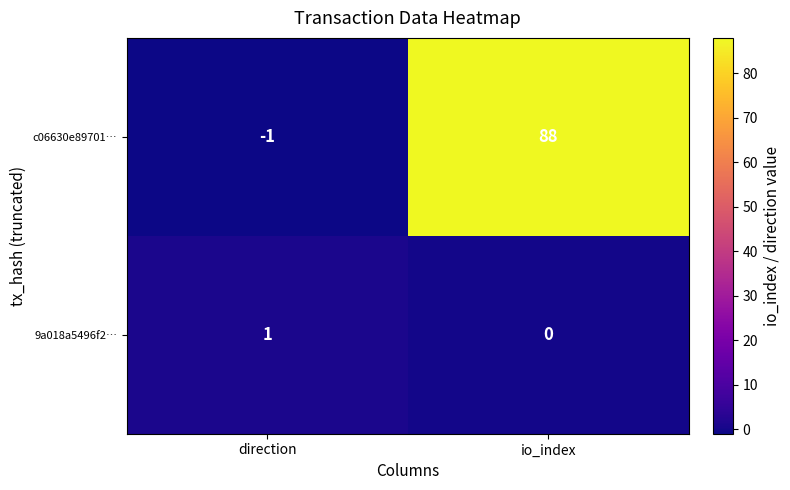

Which label corresponds to the smallest value in the chart?

direction